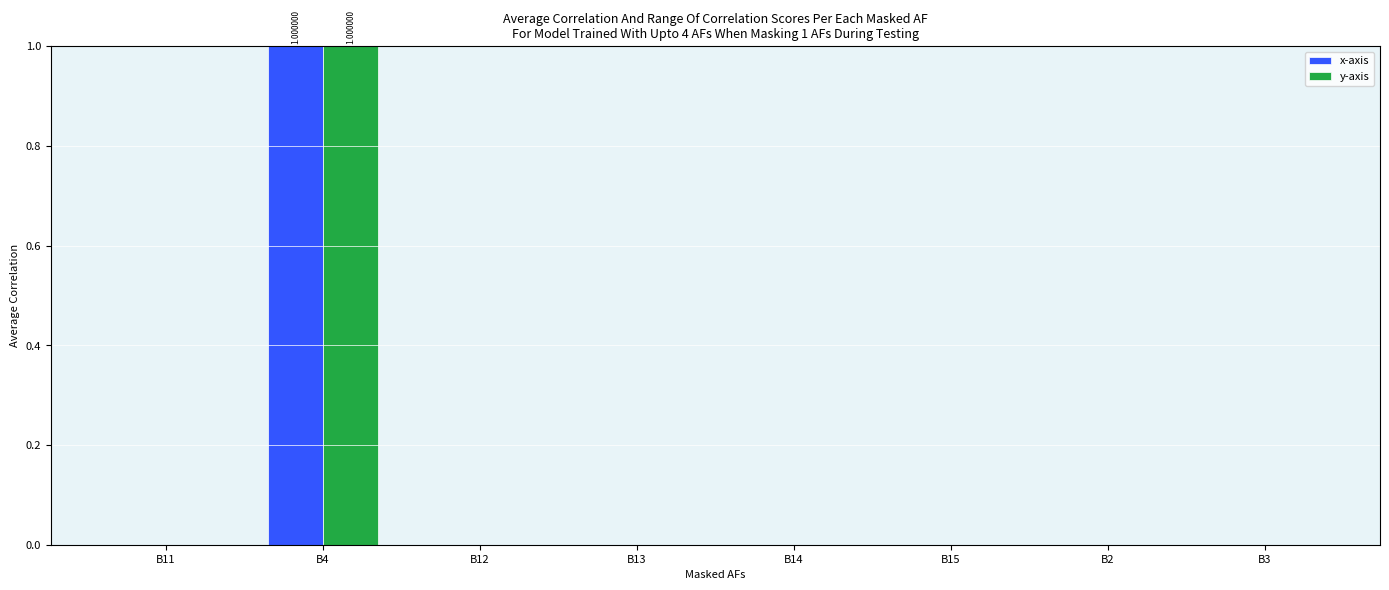

At which category is the sum across all series the highest?

B4